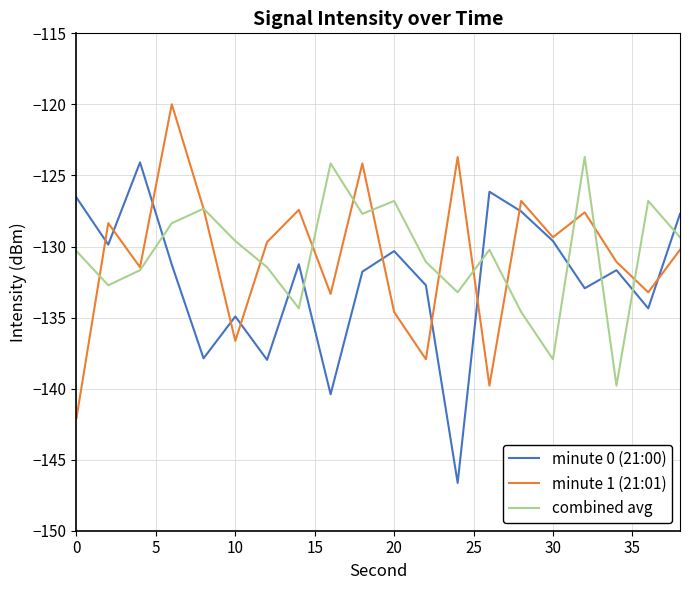

What is the lowest value of the minute 0 (21:00) series?

-146.6